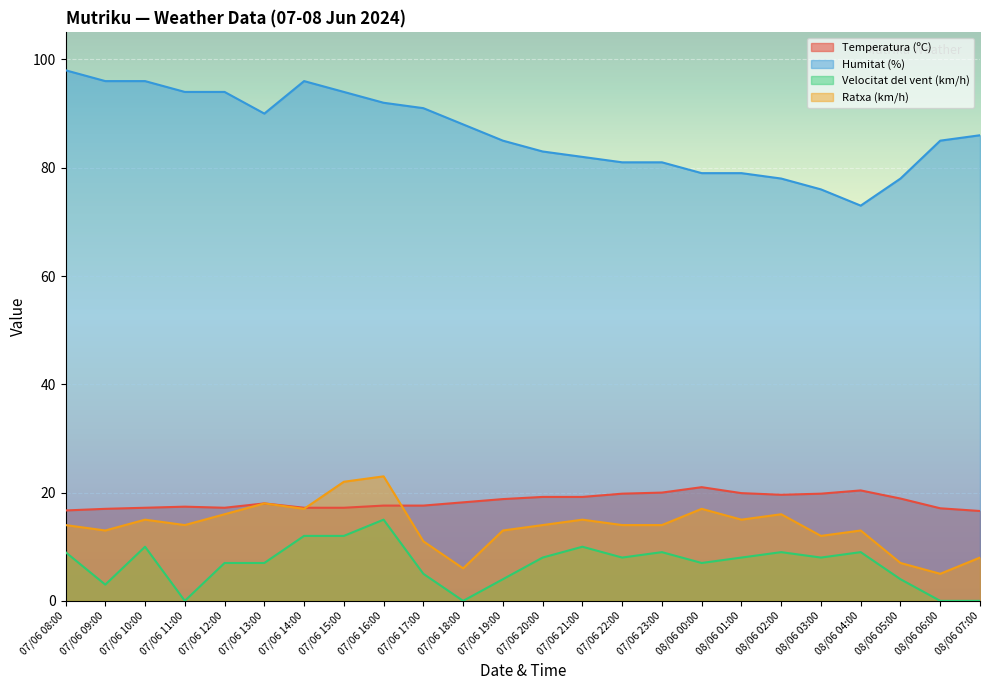

What is the sum of all Temperatura (ºC) values?

441.6